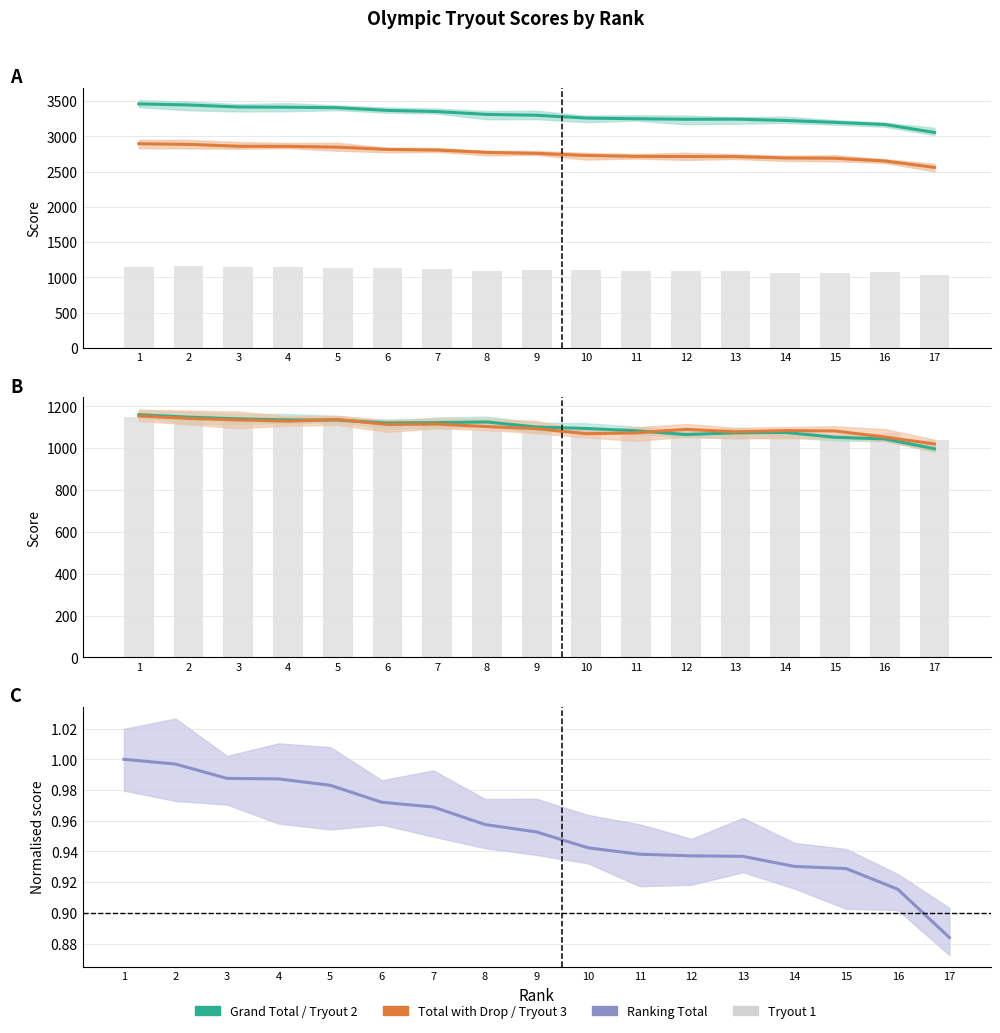

At how many categories does at least one series exceed 2294?

17